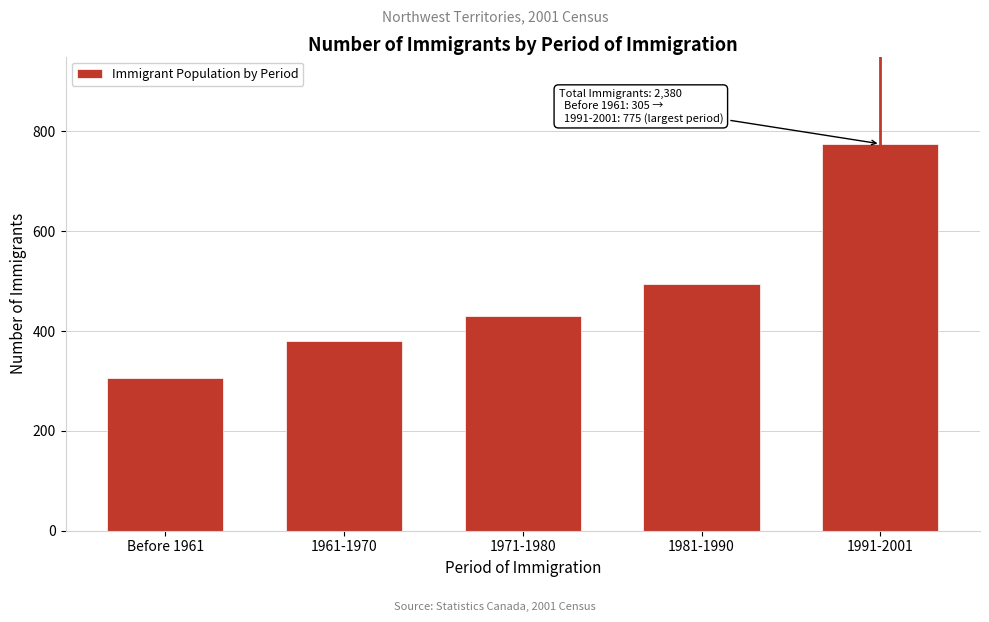

Reading left to right, what are all the values shown in this chart?

305	380	430	495	775